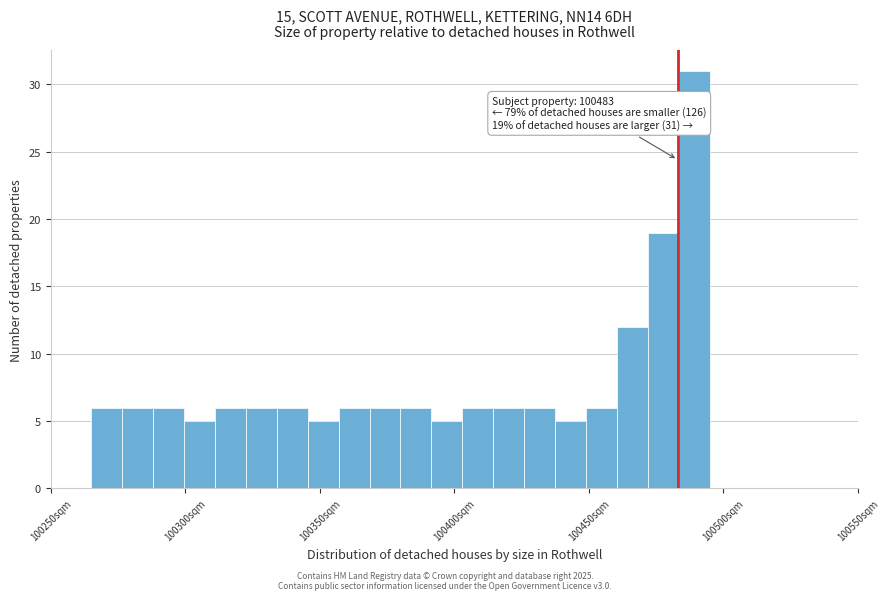

Around what value on the x-axis is the tallest bar? Give the approximate position of its centre, as read against the axis.

100490